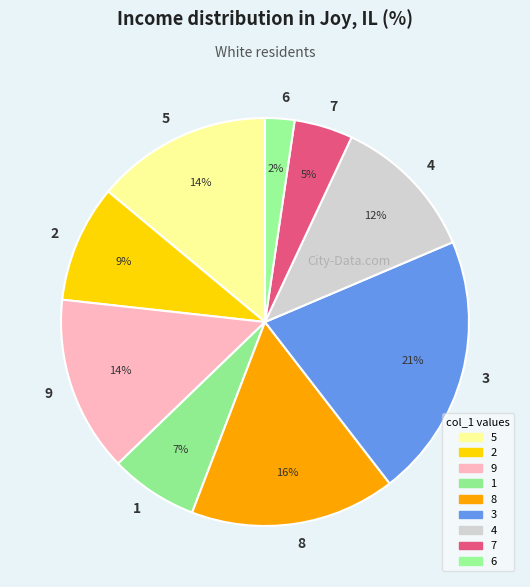

Which slice is the largest?

3